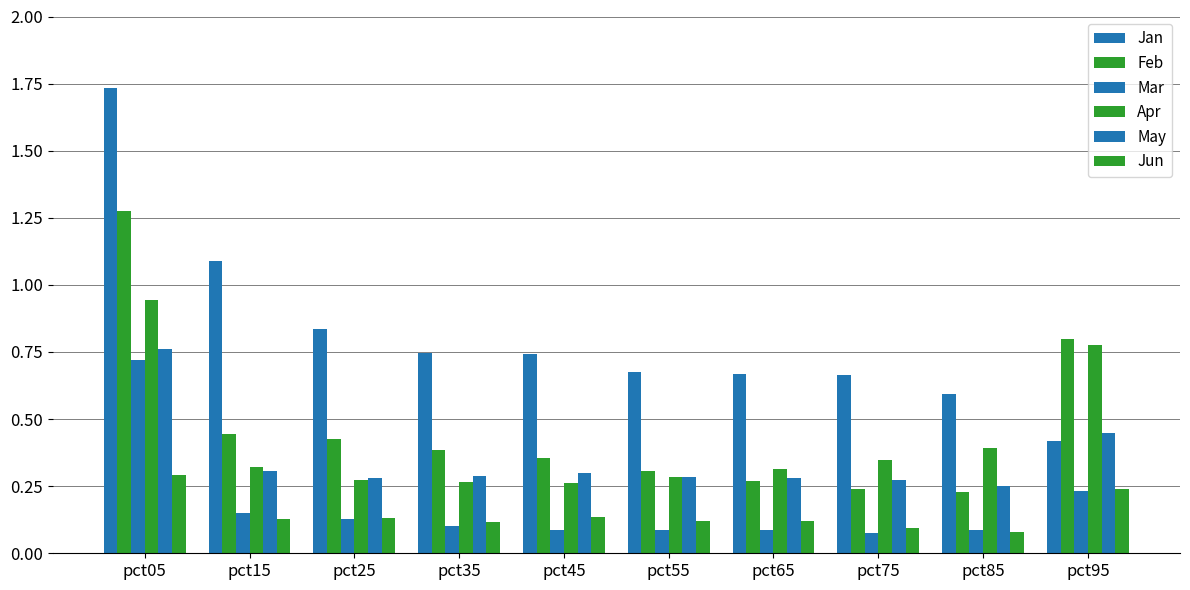

Rank the series by their maximum value, from highest to lowest.

Jan, Feb, Apr, May, Mar, Jun